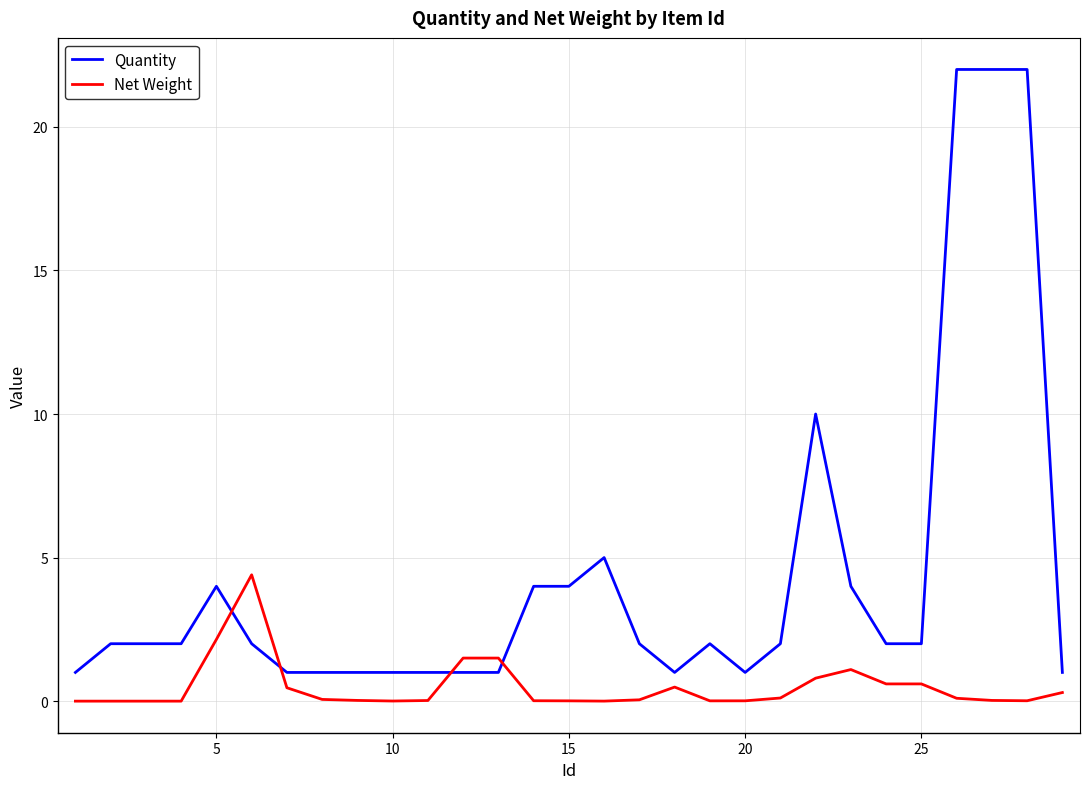

Which series ends up on top after the final intersection of Quantity and Net Weight?

Quantity